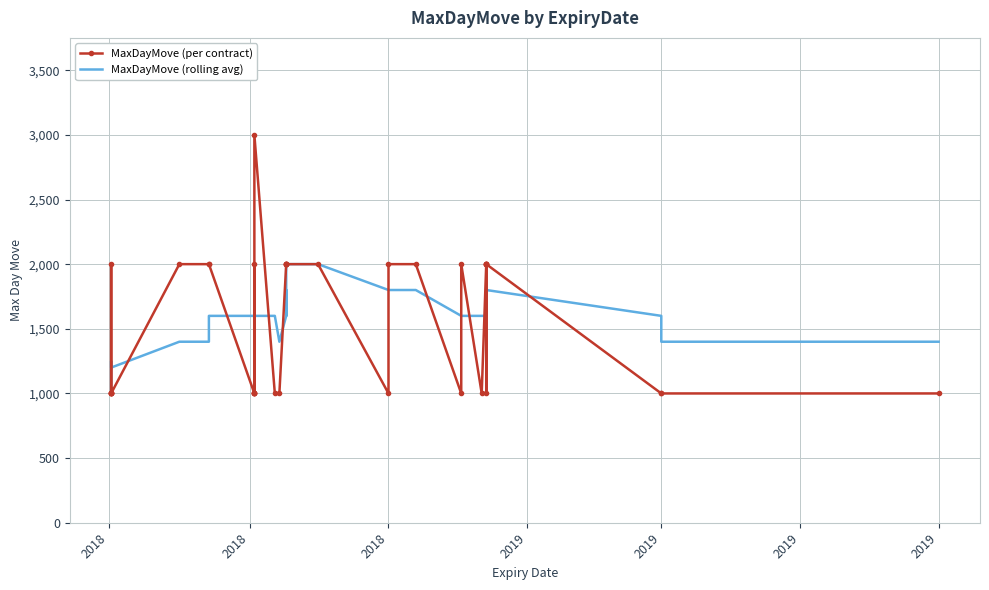

What are all the series names shown in the legend?

MaxDayMove (per contract), MaxDayMove (rolling avg)